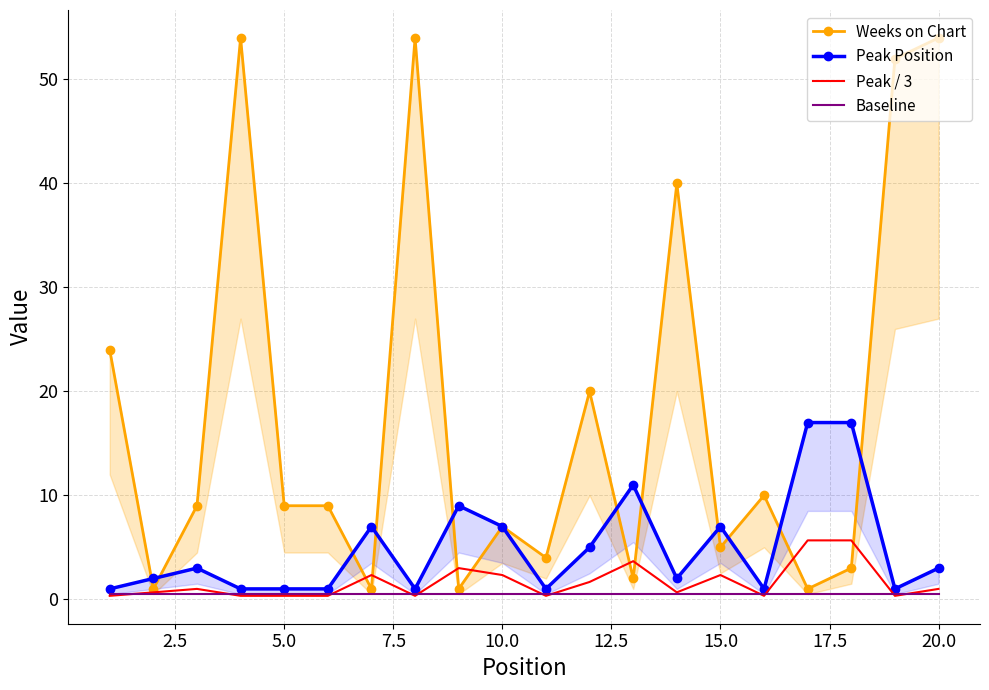

The Baseline series shows 0.5 at 5.0. True or false?

True